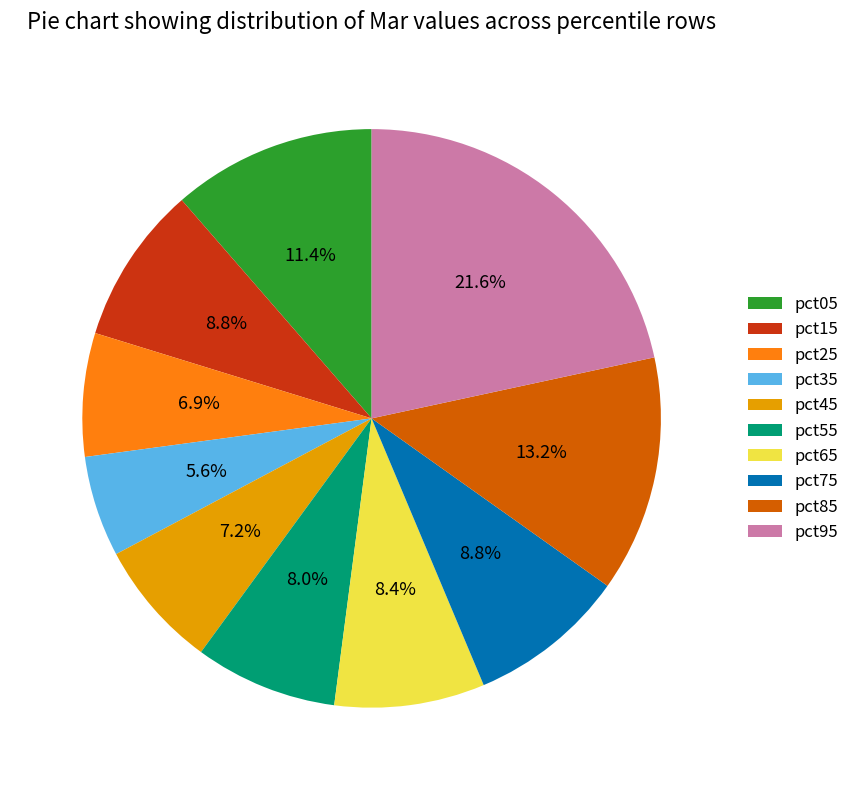

Between pct45 and pct05, which is larger?

pct05